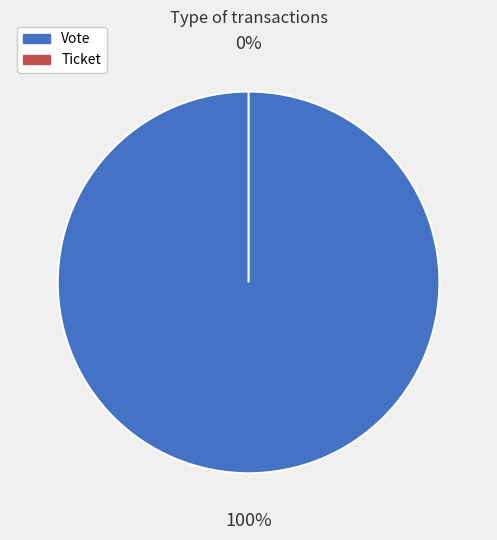

Combined, what portion of the pie is Ticket and Vote?

100.0%